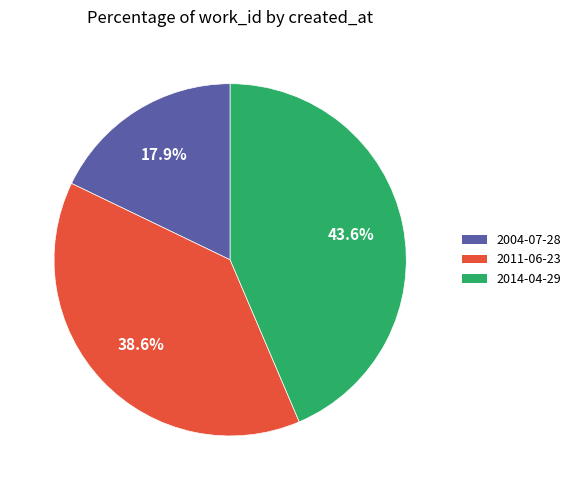

Between 2011-06-23 and 2004-07-28, which is larger?

2011-06-23